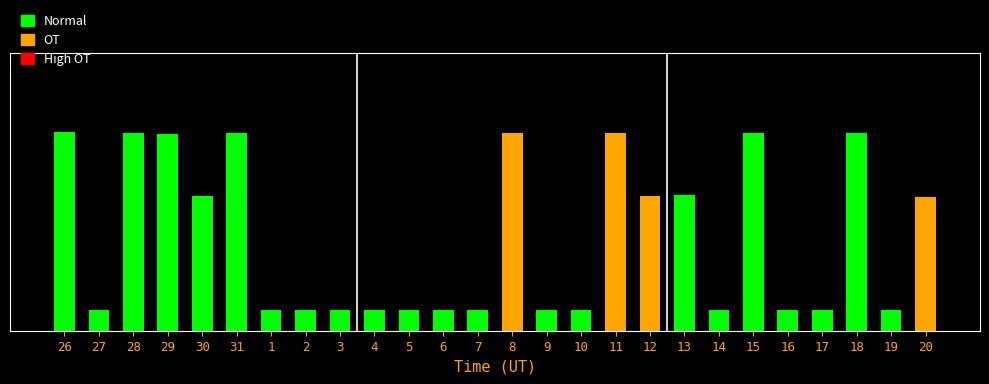

What position from the left is 5?

11